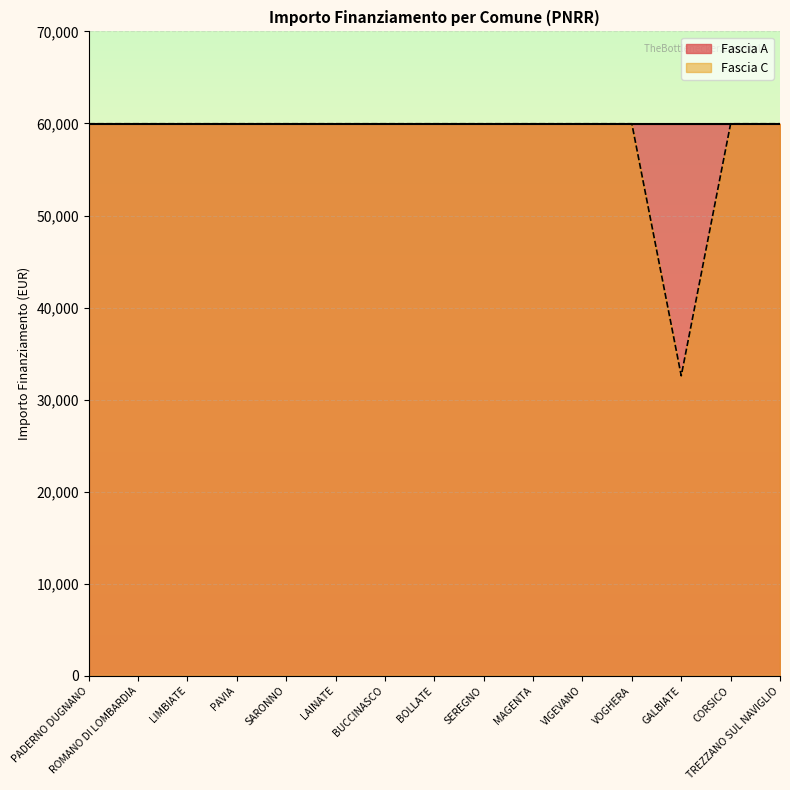

What is the minimum value shown in the chart?

32589